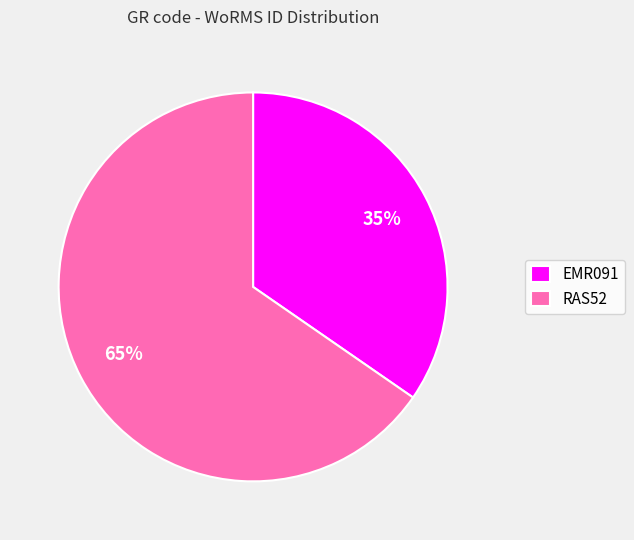

Which category has the biggest portion of the pie?

RAS52